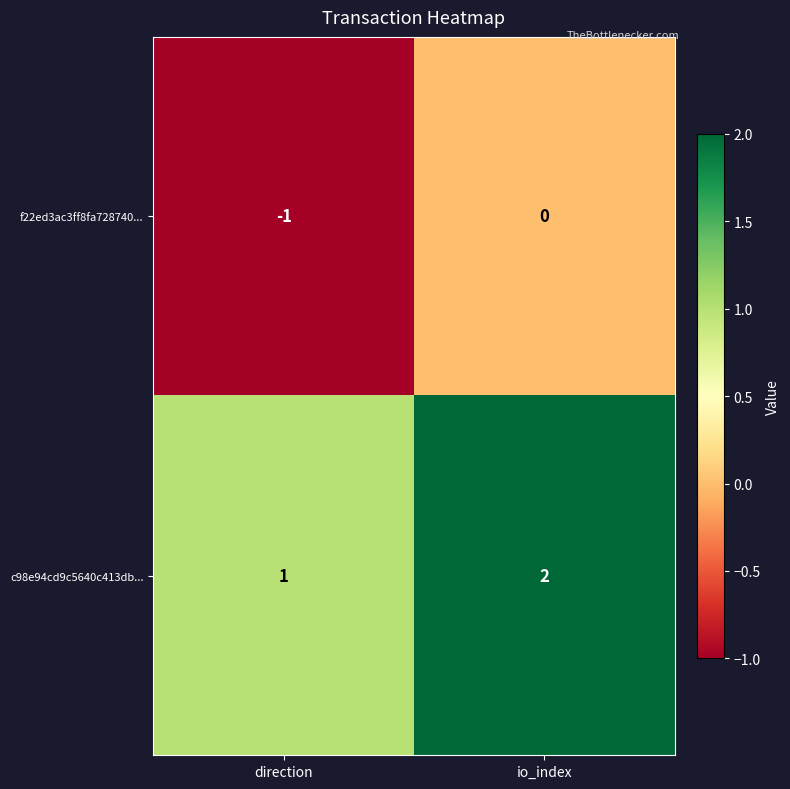

Count the number of categories in the chart.

2